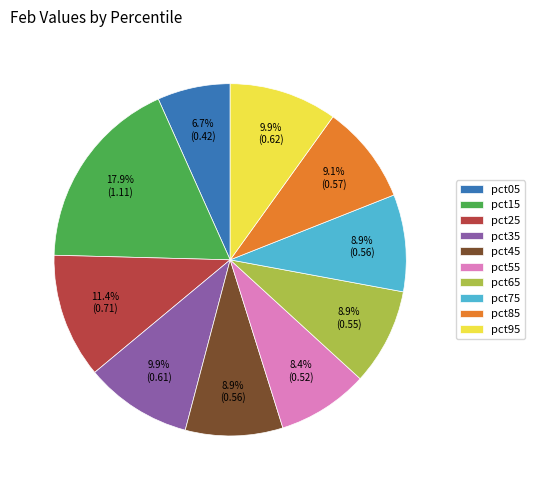

To the nearest percent, what portion does pct25 represent?

11%